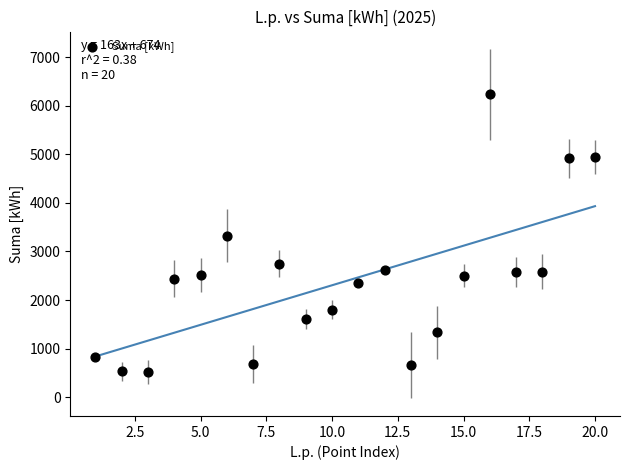

What is the range of X values (max minus min)?

19